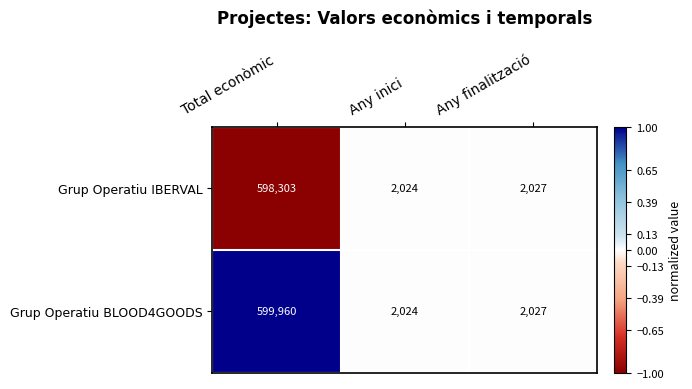

What is the total value across all series at Any inici?

4048